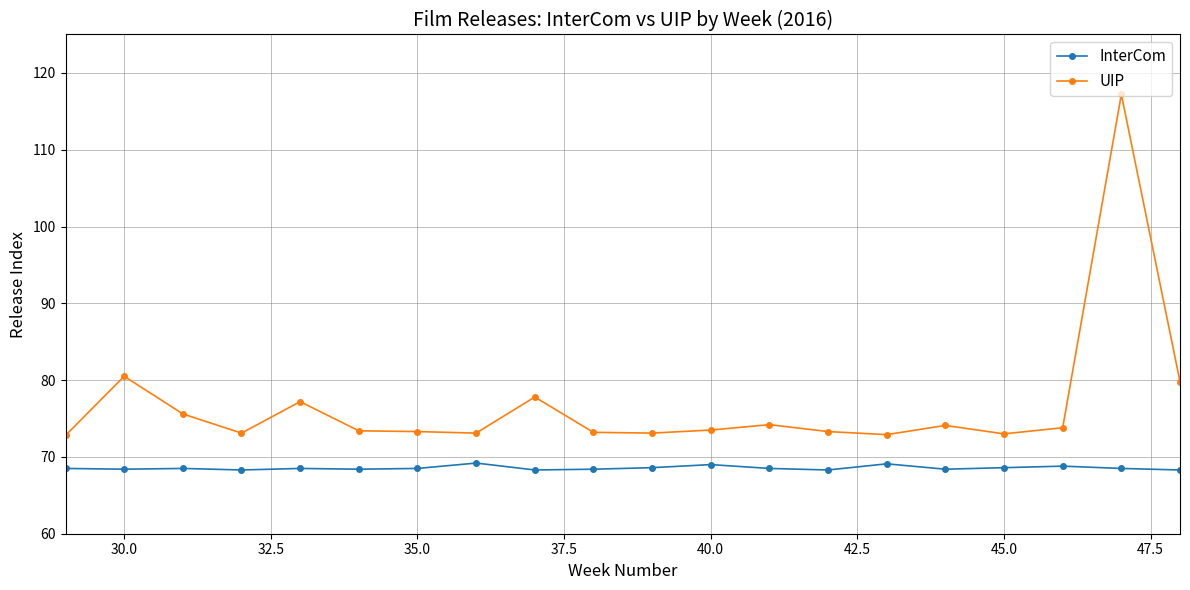

True or false: UIP has more than 1 interior local peaks.

True